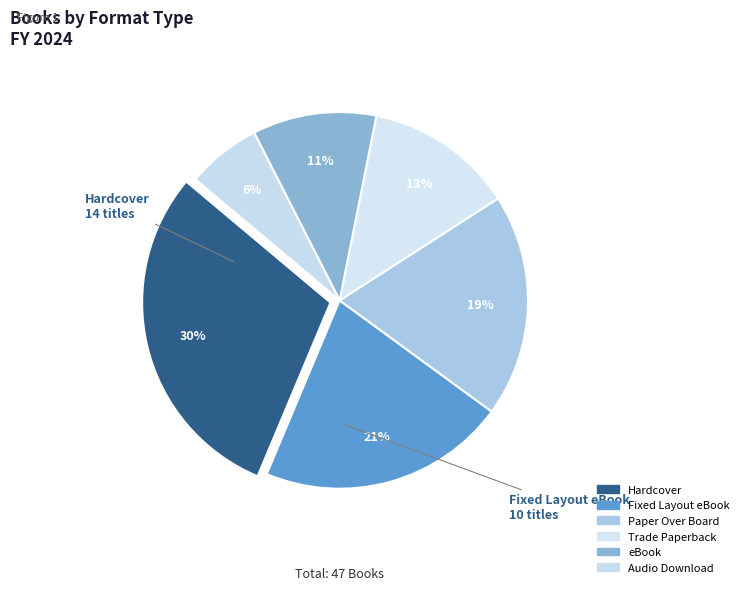

How many segments does this pie chart have?

6